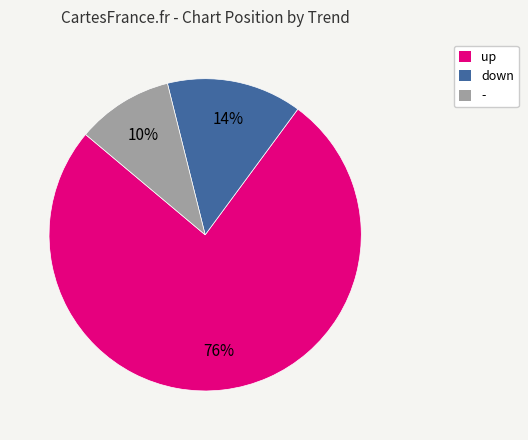

What percentage is the - slice, to the nearest percent?

10%